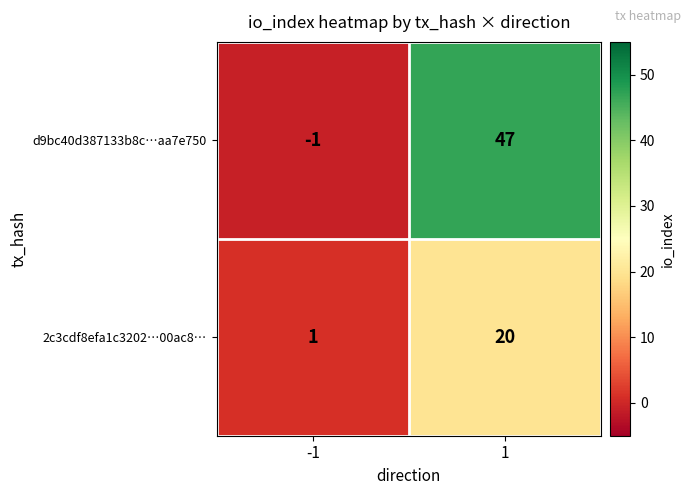

Which category has the lowest value across all series?

-1